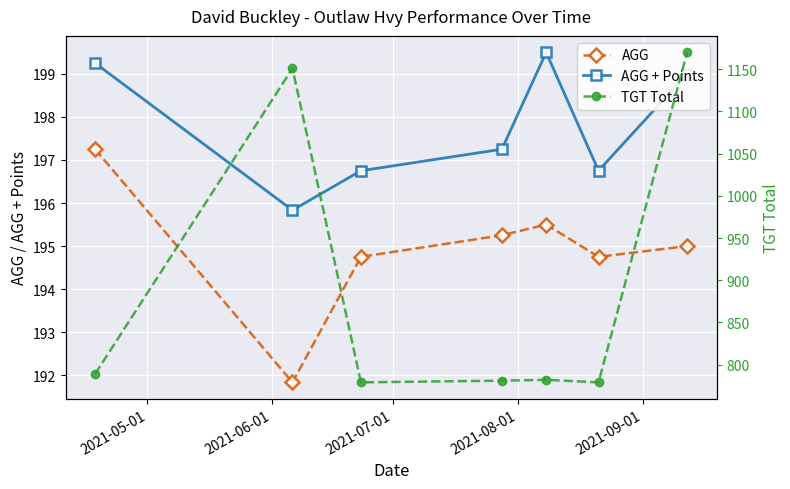

How many values in the TGT Total series exceed 782?

3